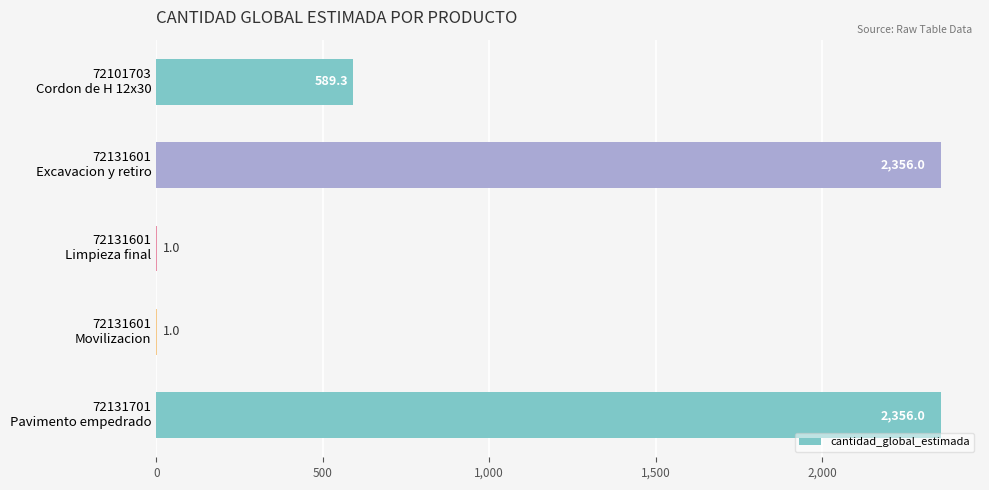

How many values are between 1 and 2356?

5